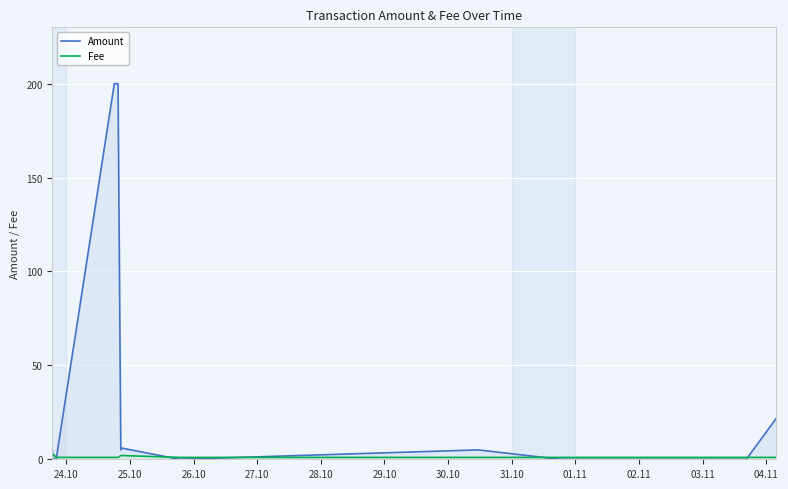

List the series in order of their overall mean, lowest first.

Fee, Amount